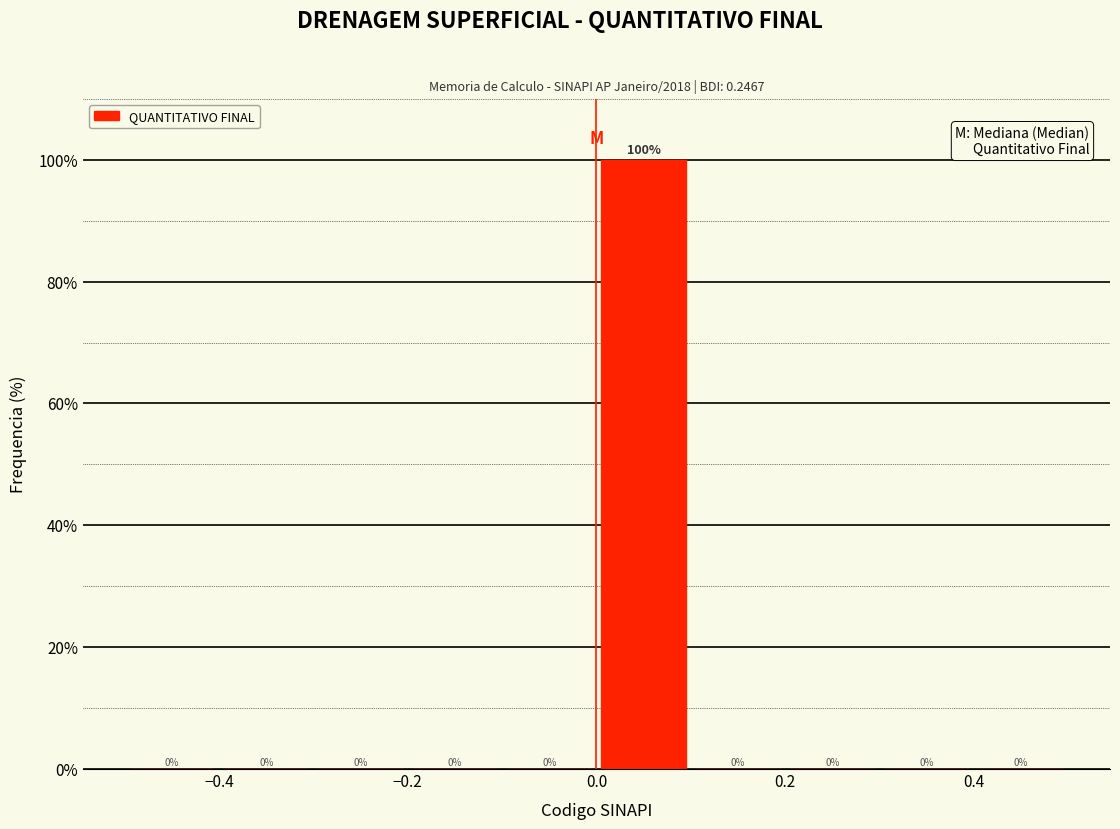

Over which range of the x-axis is the bar tallest?

0.0 to 0.1